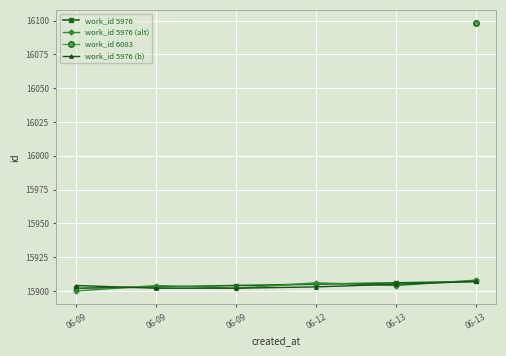

Which has a higher value, 06-09 or 06-09?

06-09